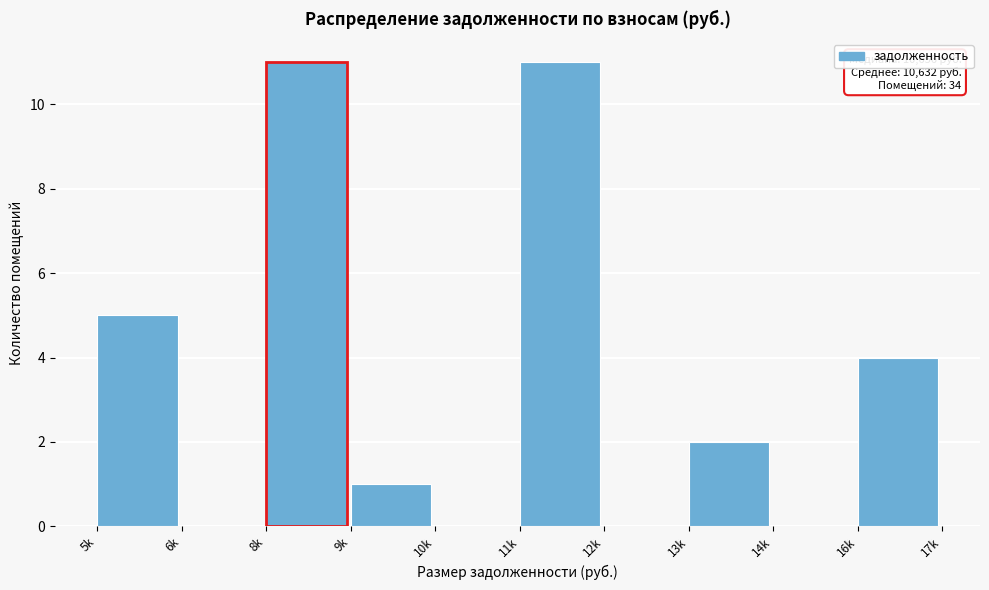

Reading right to left, transcribe all the data shown in this chart.

16k=4	14k=0	13k=2	12k=0	11k=11	10k=0	9k=1	8k=11	6k=0	5k=5